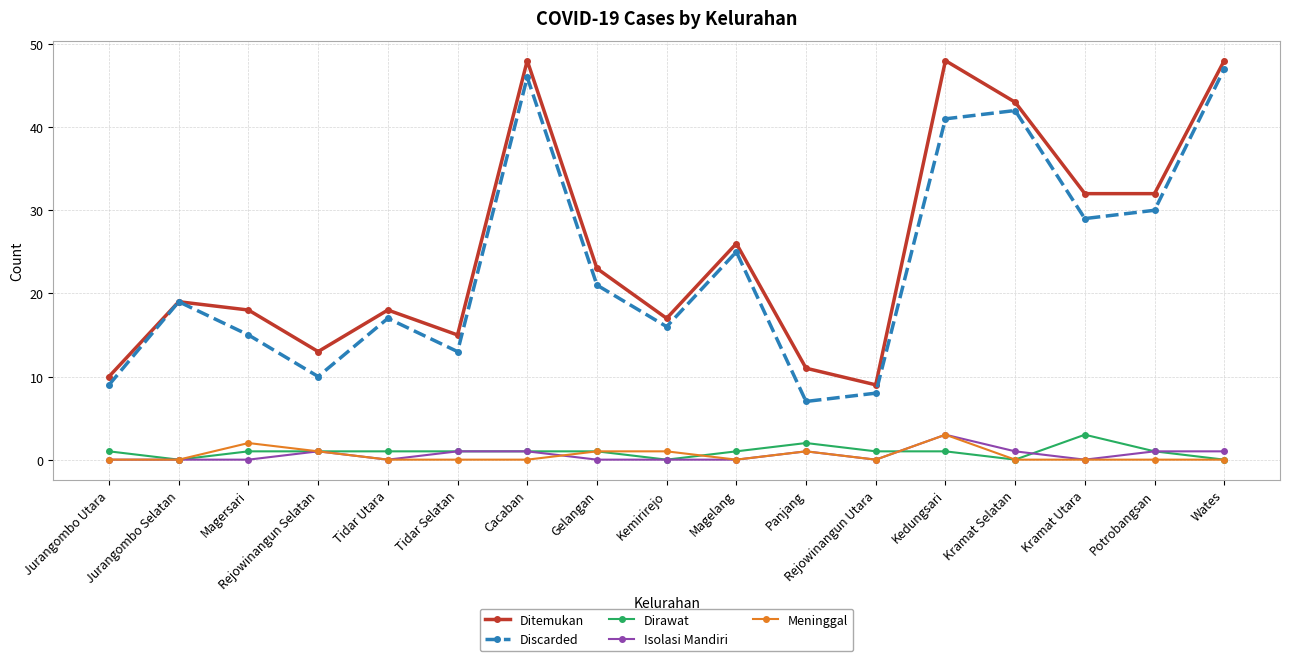

What is the maximum value shown in the chart?

48